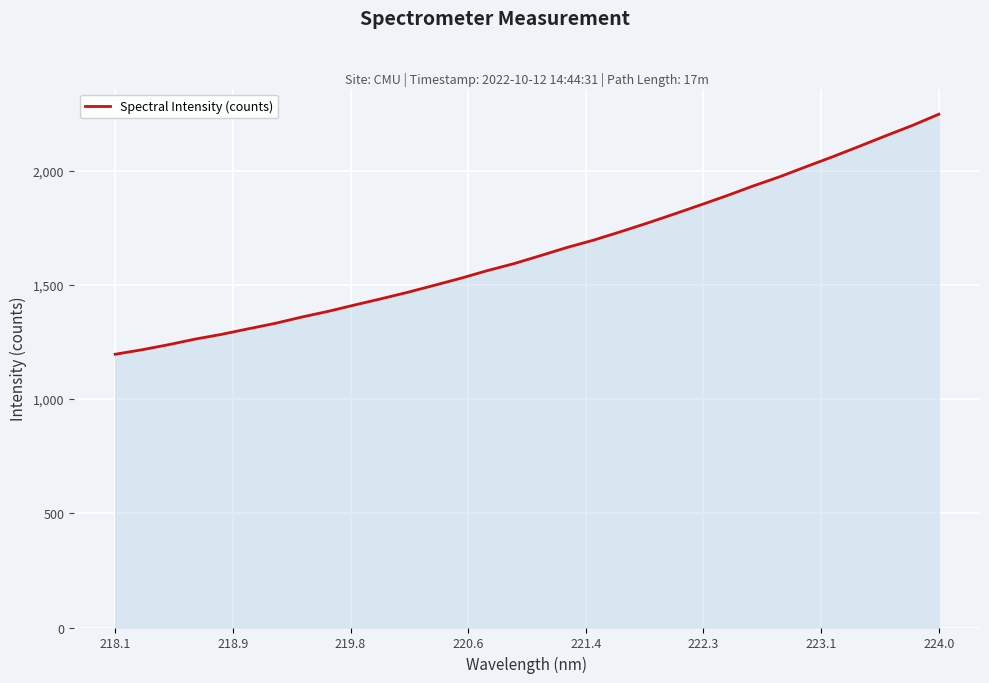

What is the greatest value displayed?

2247.6